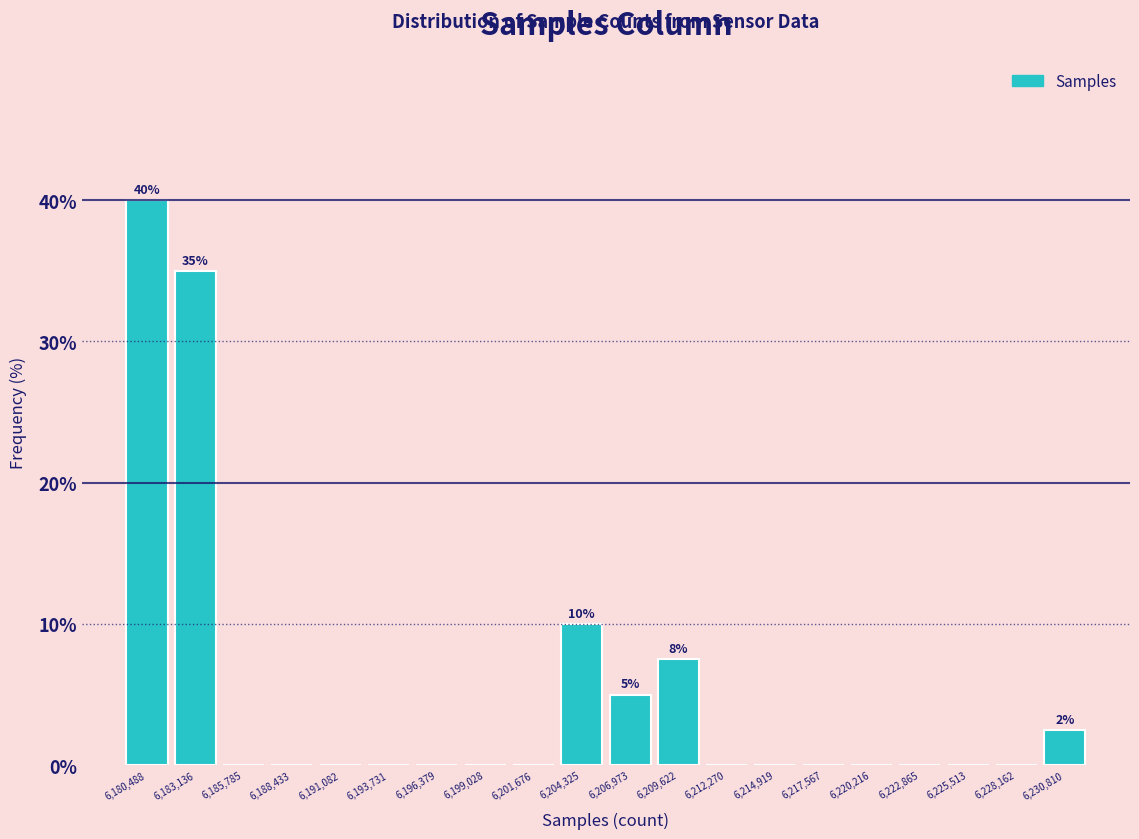

Which range on the x-axis has the tallest bar?

6179000 to 6182000